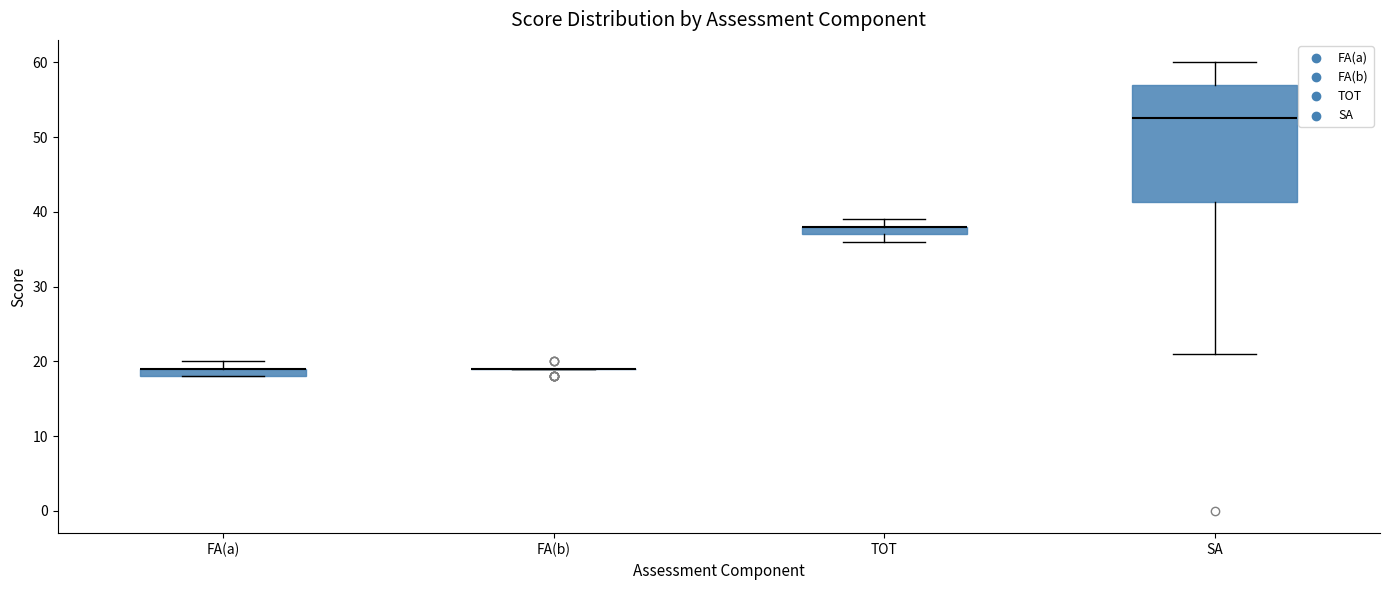

Where is the upper edge of the box for TOT on the y-axis? The values are not printed on the chart, so give them approximately, as read against the axis.

38